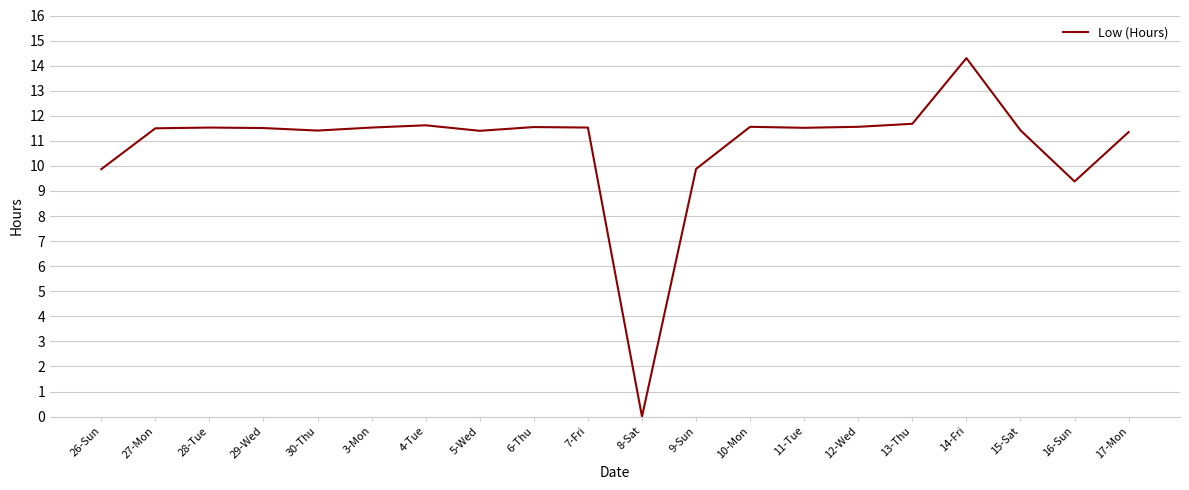

True or false: the data shows -7.9 at 8-Sat.

False